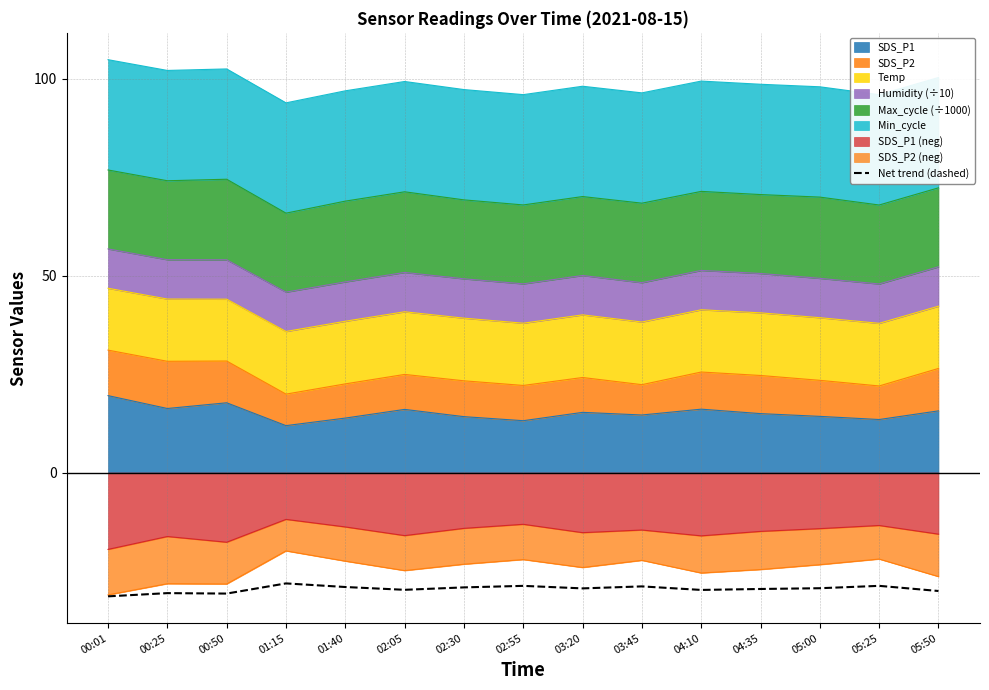

How many interior local peaks (higher than both neighbors) does the data have?

5